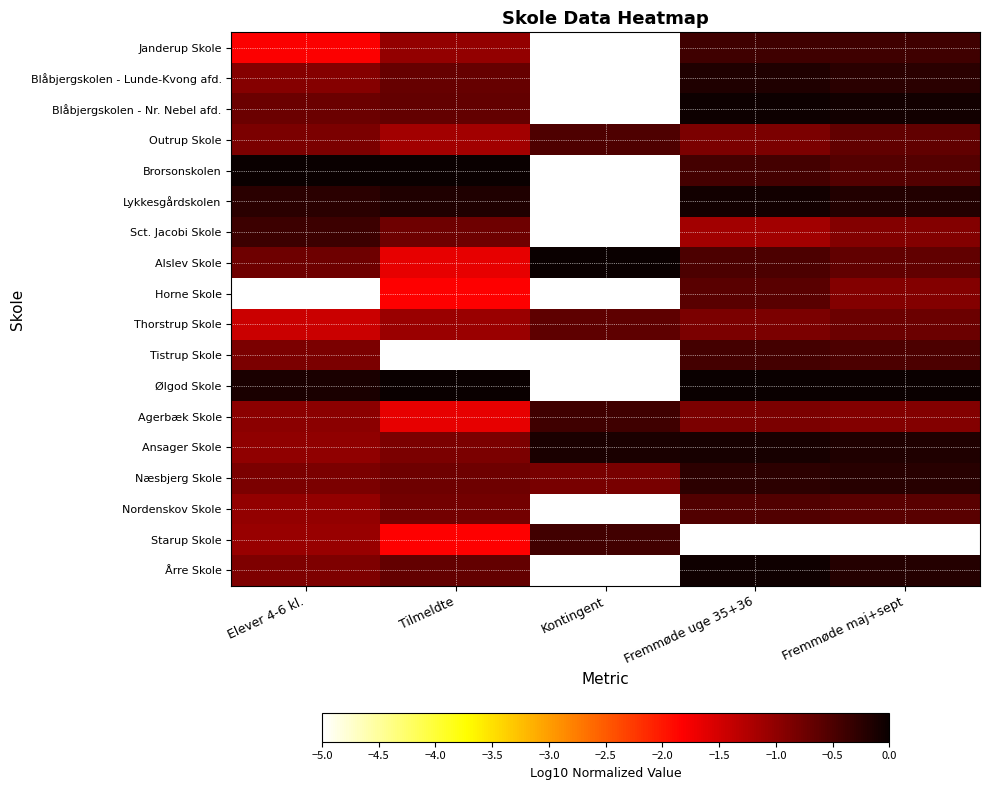

Which category has the highest value across all series?

Elever 4-6 kl.